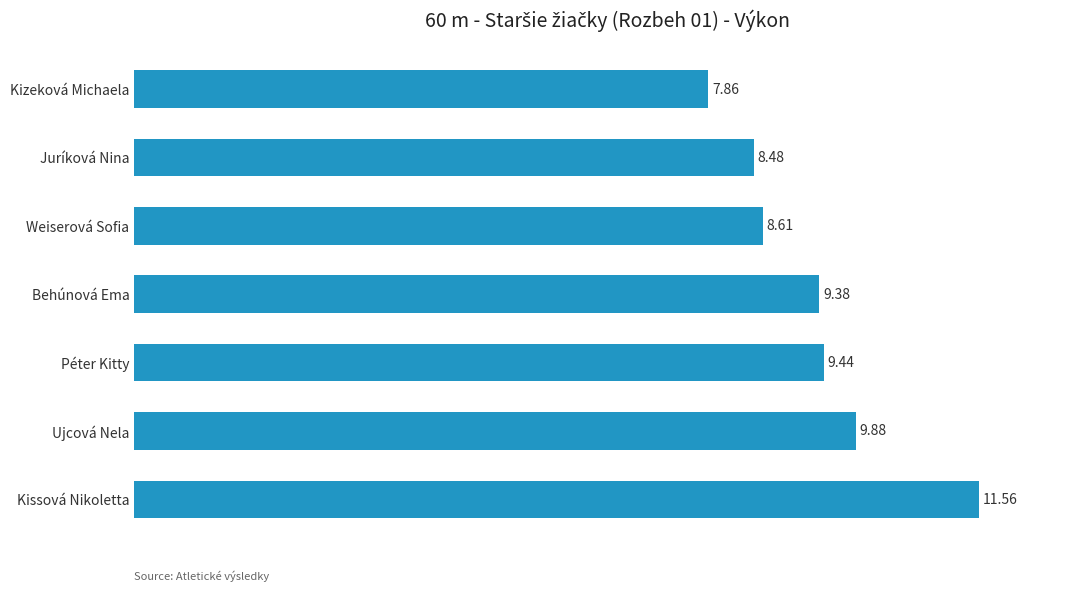

Are the bars horizontal?

Yes